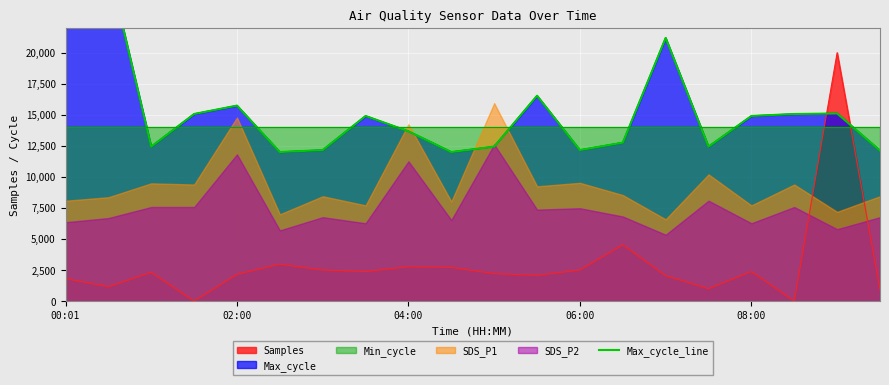

How many lines are shown in the chart?

1